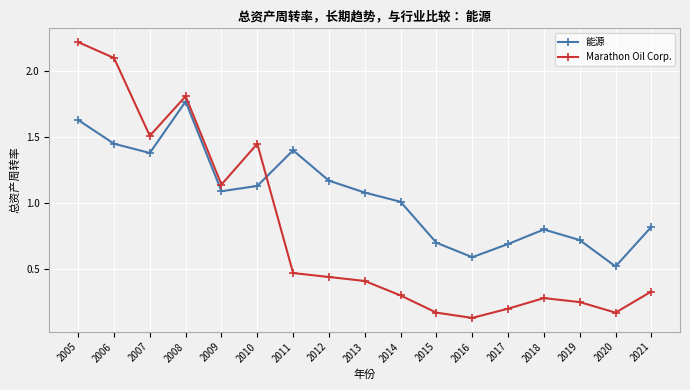

Which series changed the most between 2014 and 2019?

能源